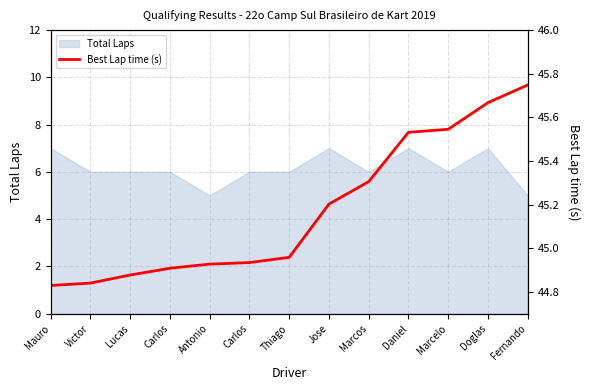

The chart shows a value of 22.7 at Carlos. True or false?

False